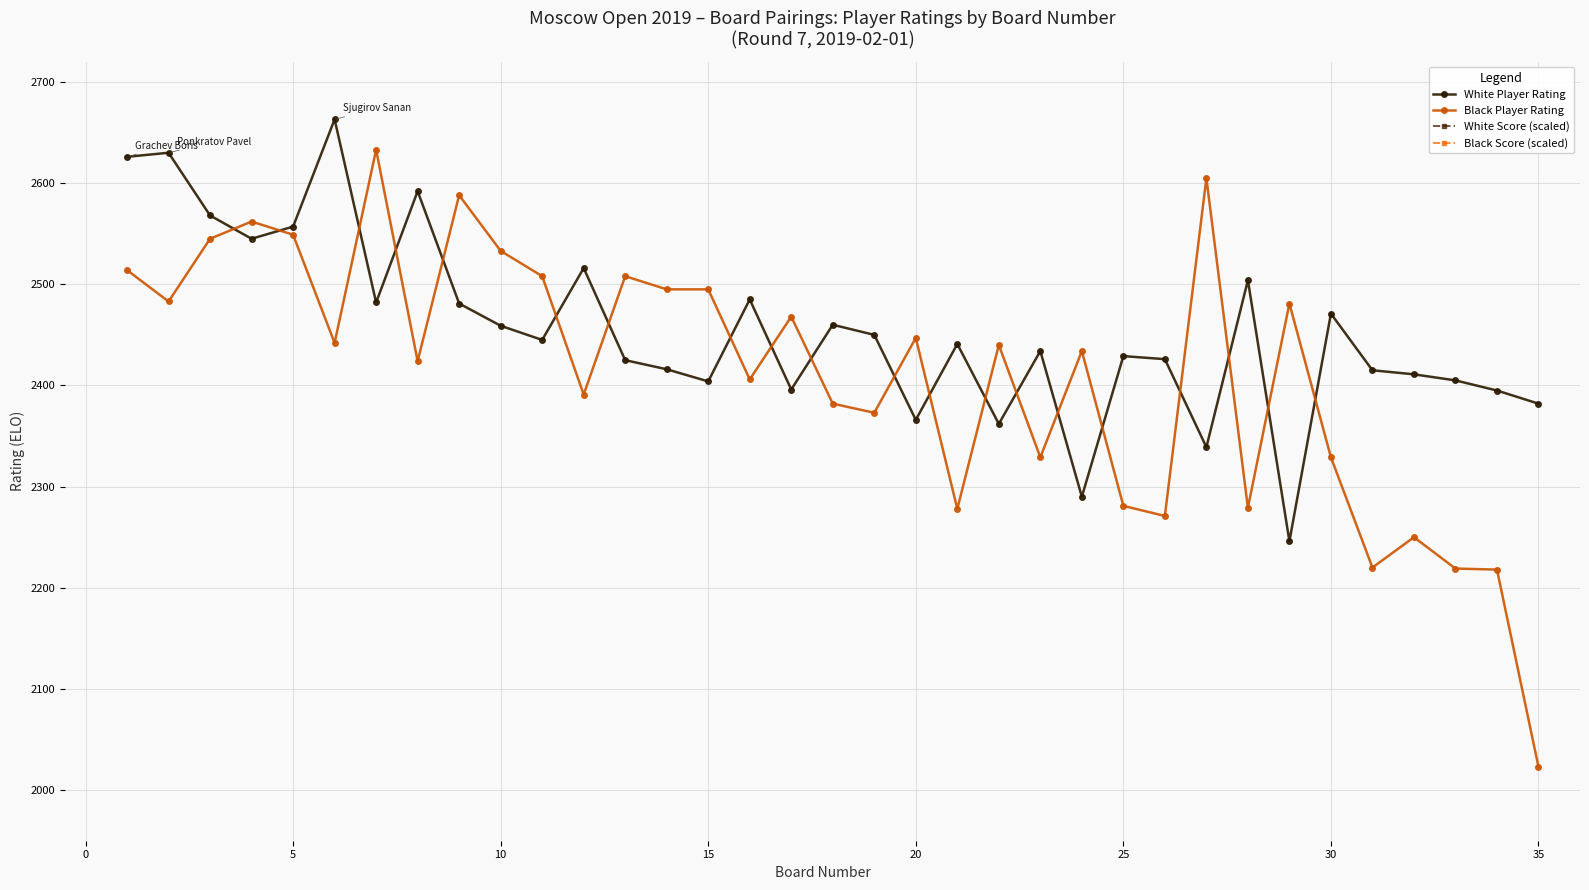

True or false: Black Score (scaled) and White Player Rating intersect in this chart.

False